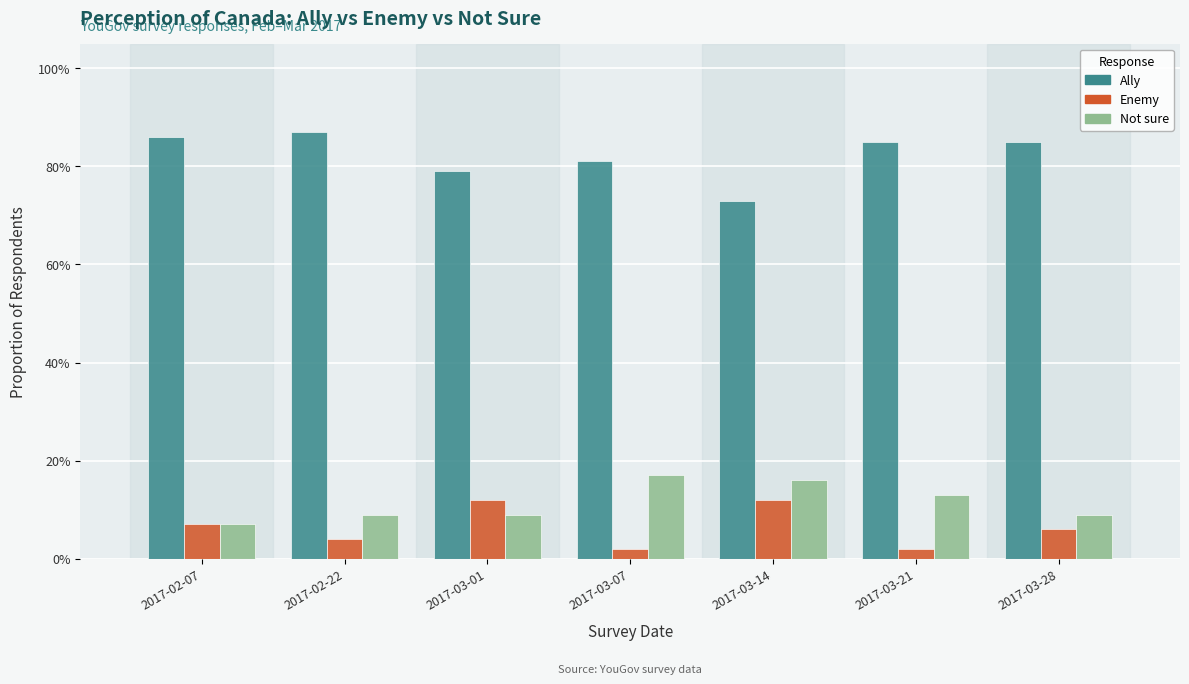

What are all the series names shown in the legend?

Ally, Enemy, Not sure